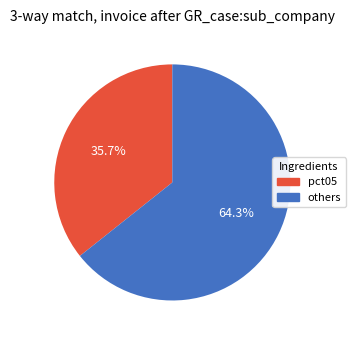

Which category accounts for the majority?

others